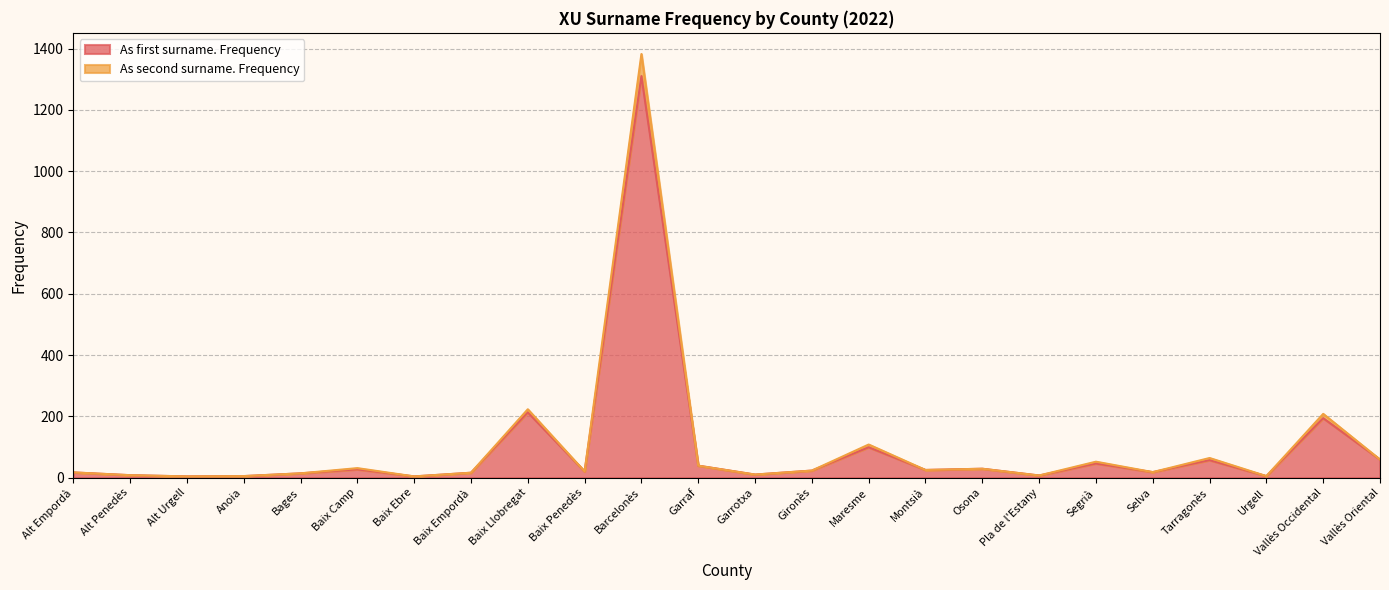

What is the sum of the As second surname. Frequency values at Selva and Montsià?

43